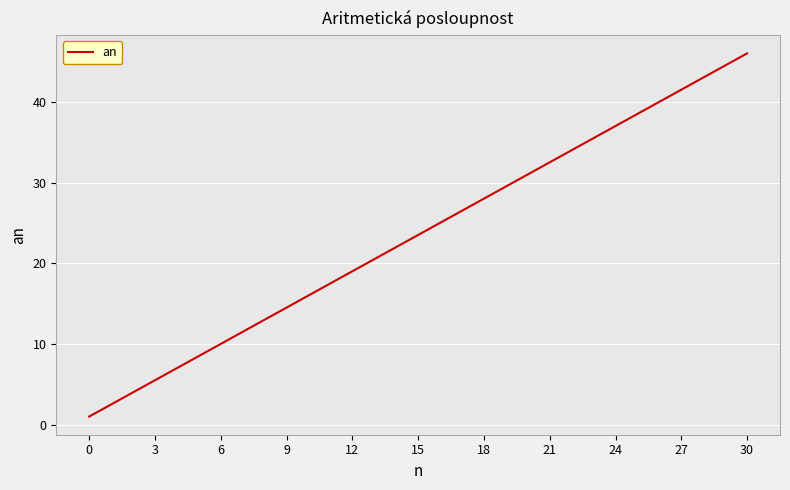

How many lines are shown in the chart?

1